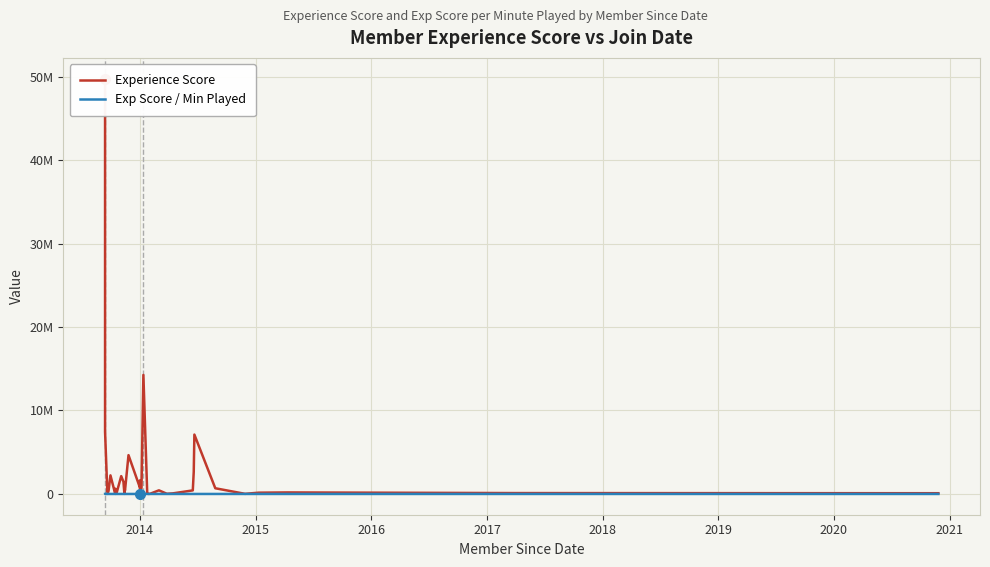

The value of Exp Score / Min Played at 23 is 235.7. True or false?

False